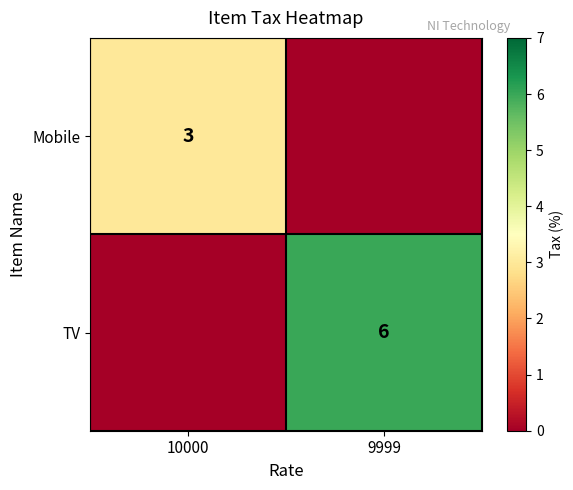

The TV series shows 9 at 9999. True or false?

False